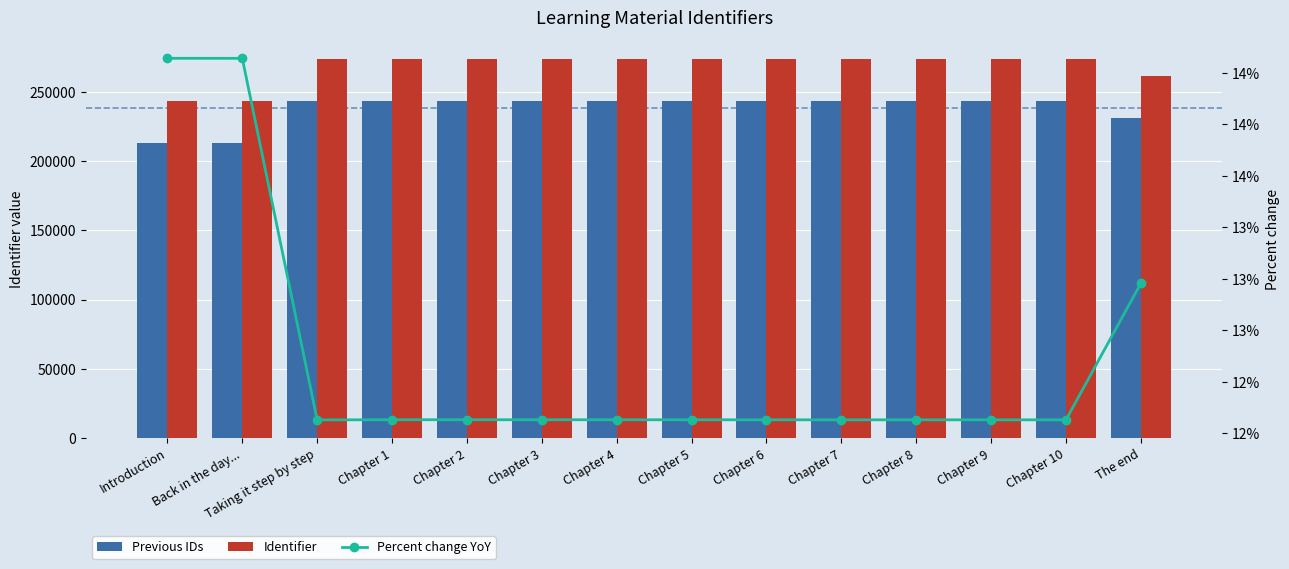

What value does the Identifier series have at Chapter 3?

273592.0